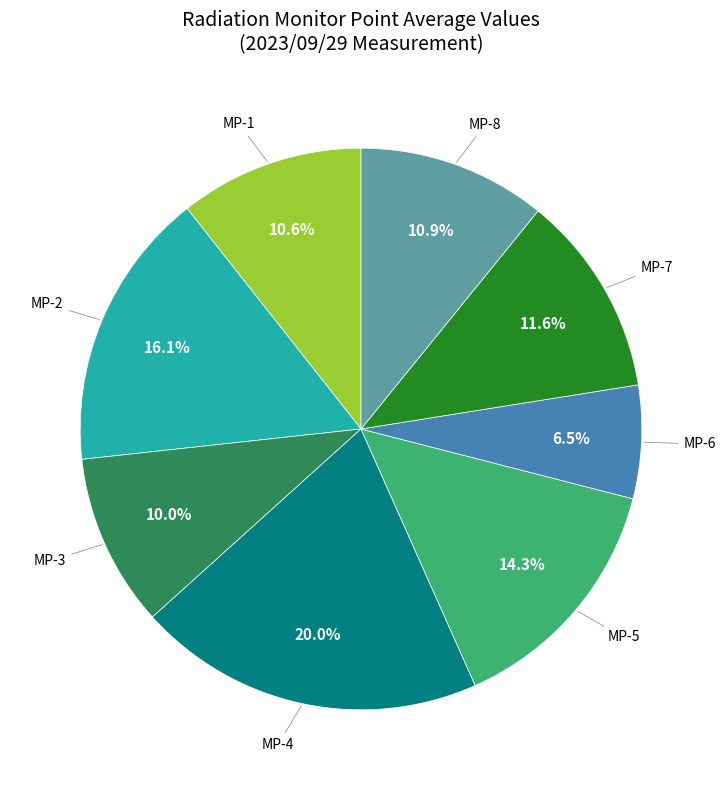

Is there any slice that represents more than half of the pie?

No